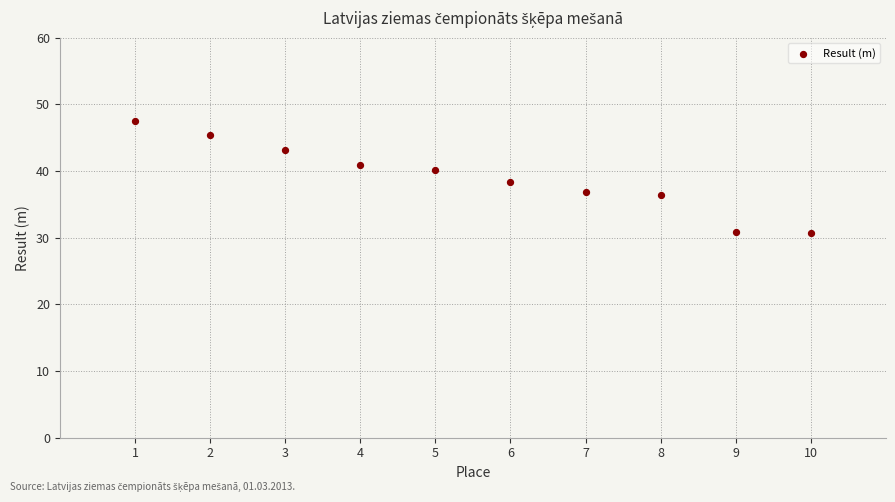

What is the average Y value?

39.0